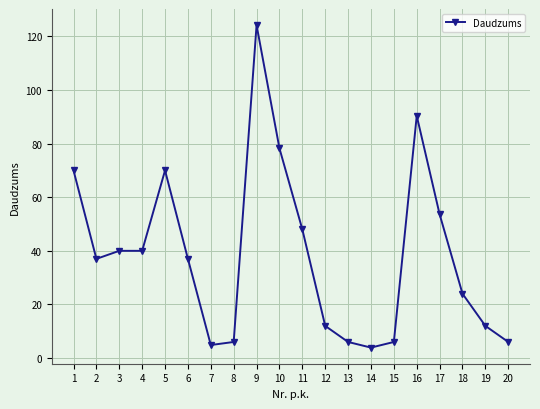

What is the sum of the values at 1 and 4?

110.0